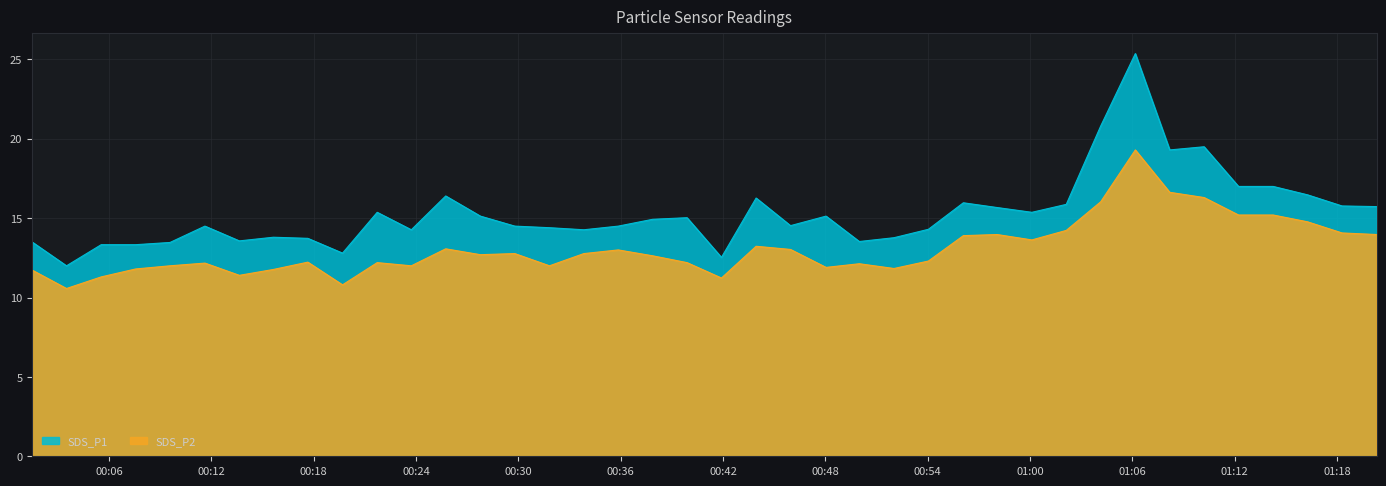

What is the label of the 5th point from the right?

2022/08/19 01:12:13